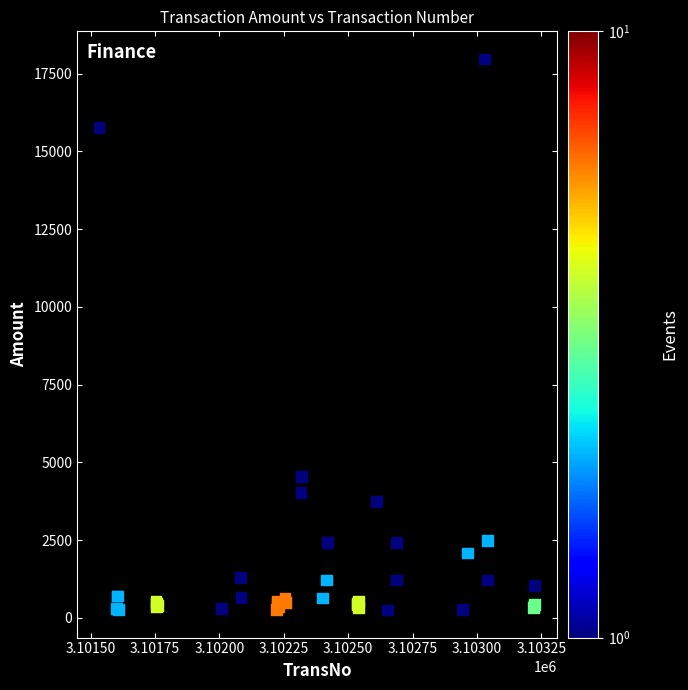

What Y value in the scatter plot is closest to 9113?

4548.0